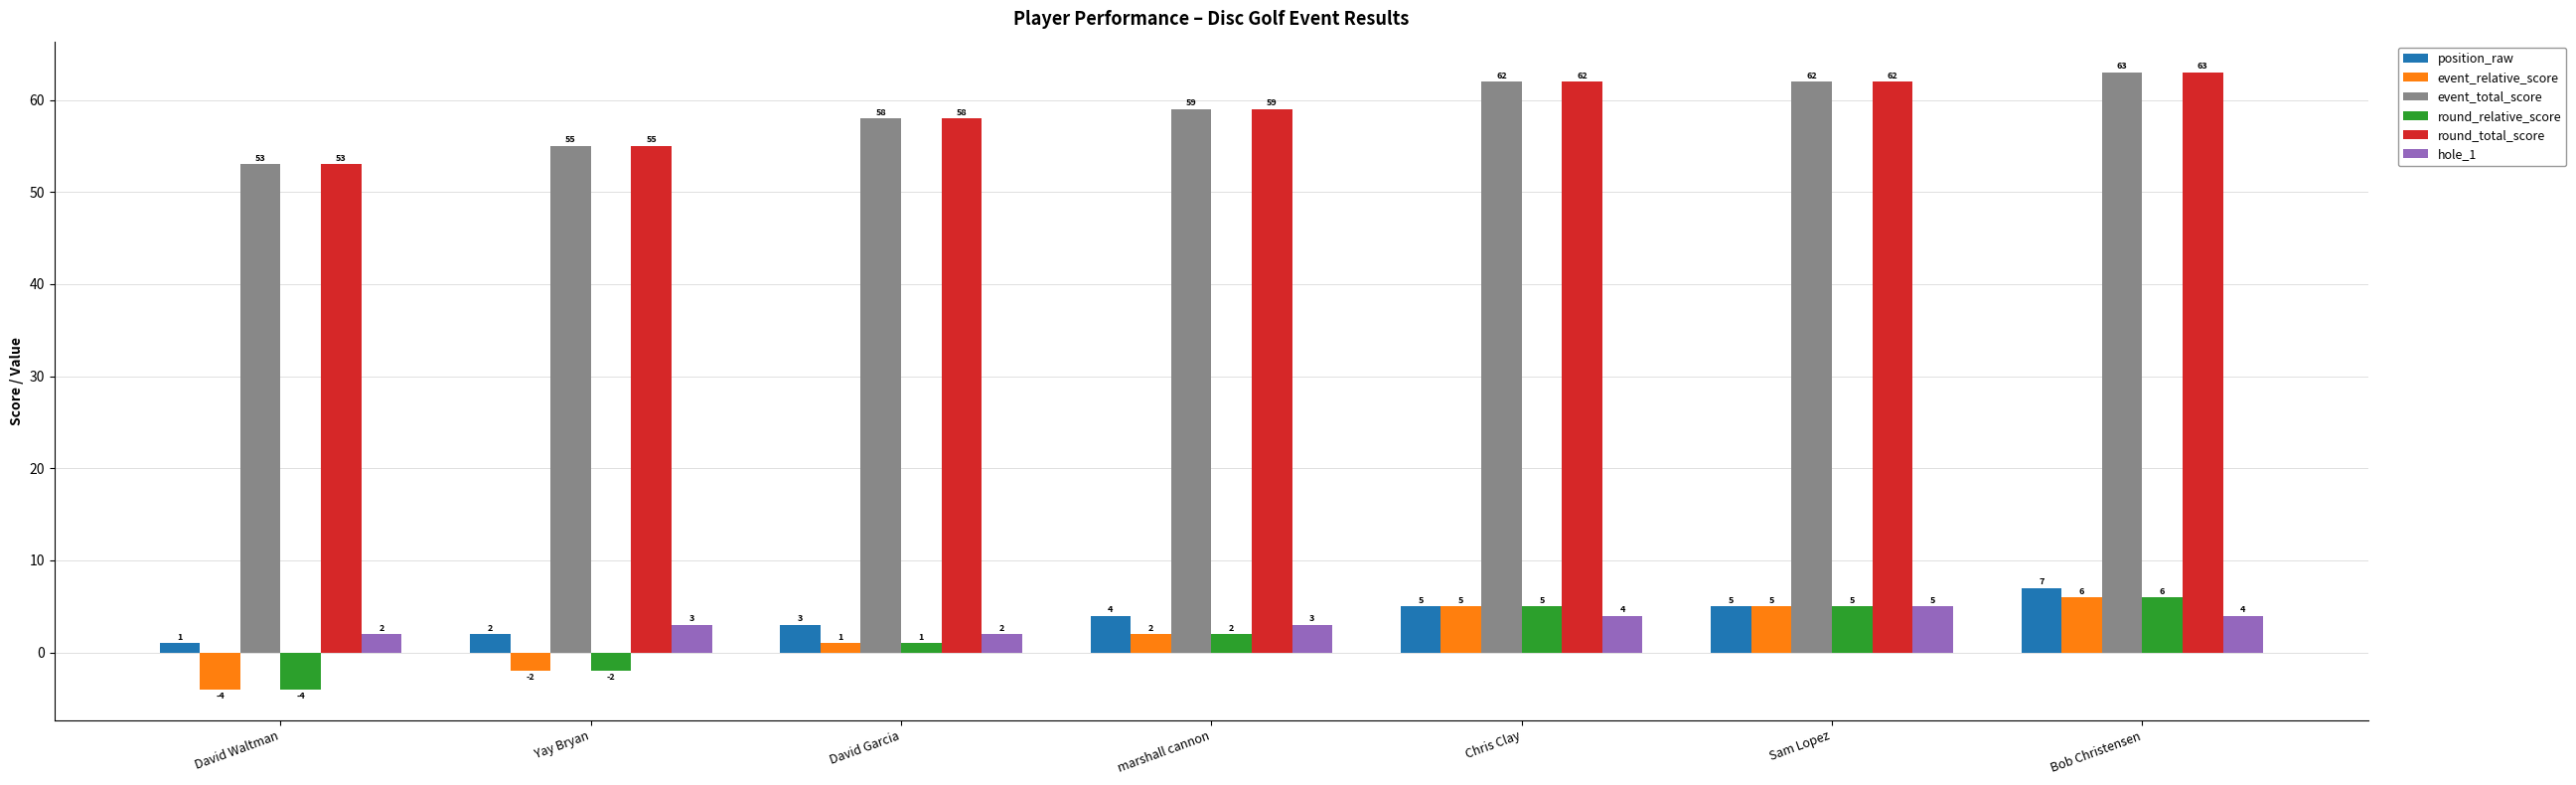

At which label does position_raw reach its peak?

Bob Christensen